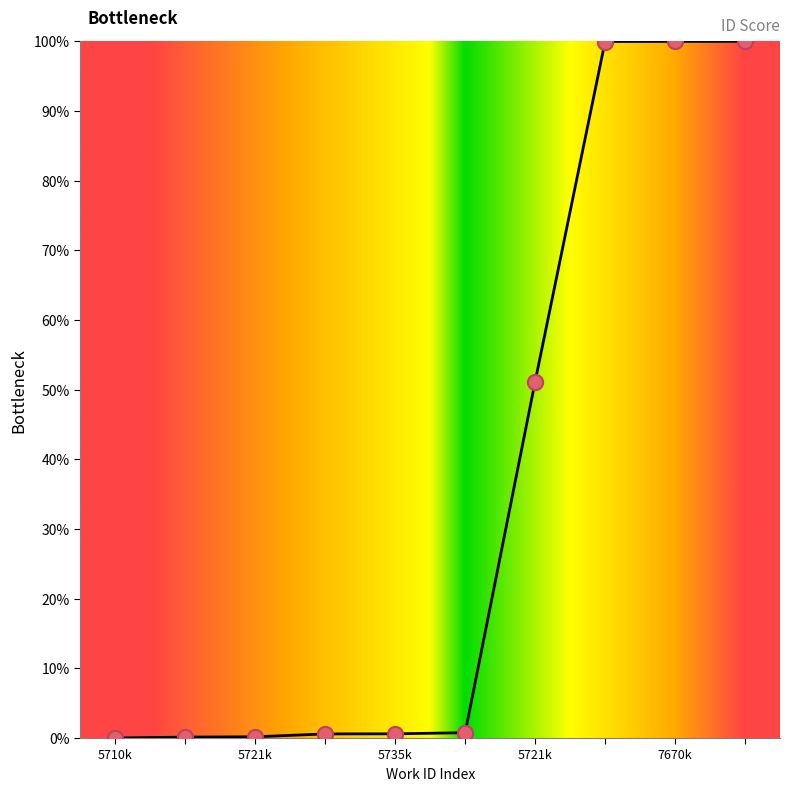

What is the difference between the maximum and minimum values?

100.0